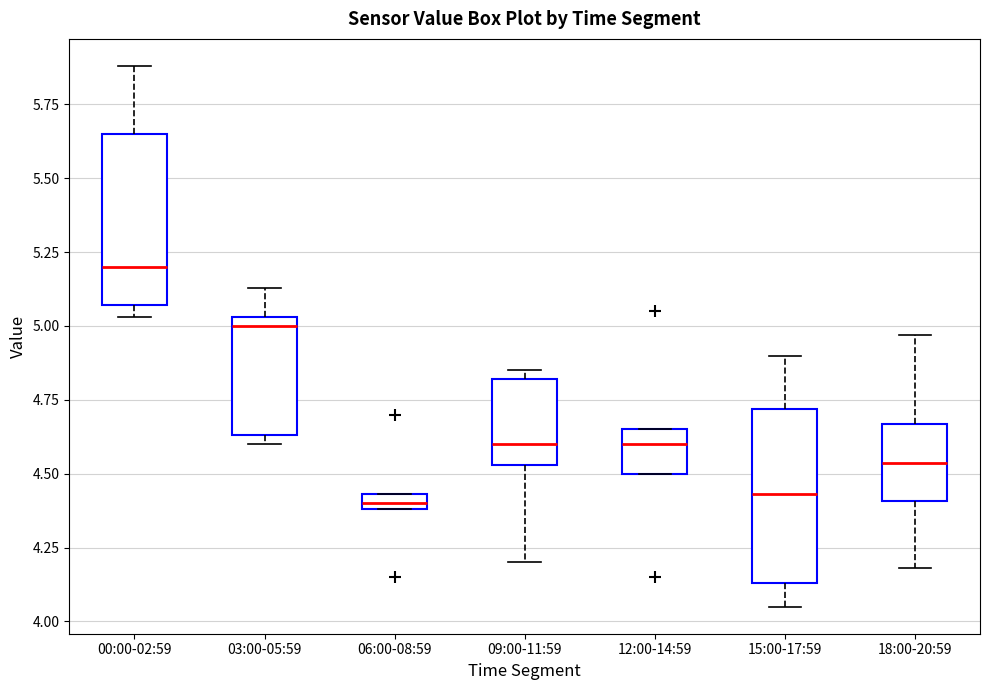

Where is the upper edge of the box for 15:00-17:59 on the y-axis? The values are not printed on the chart, so give them approximately, as read against the axis.

4.70